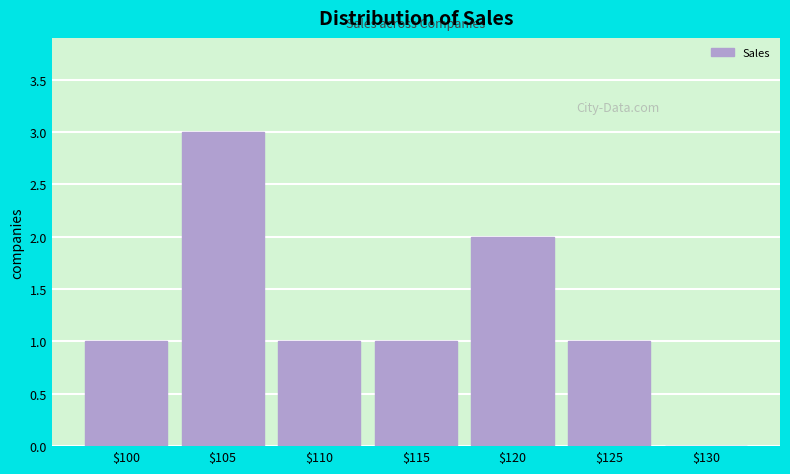

What is the approximate value at $105?

3